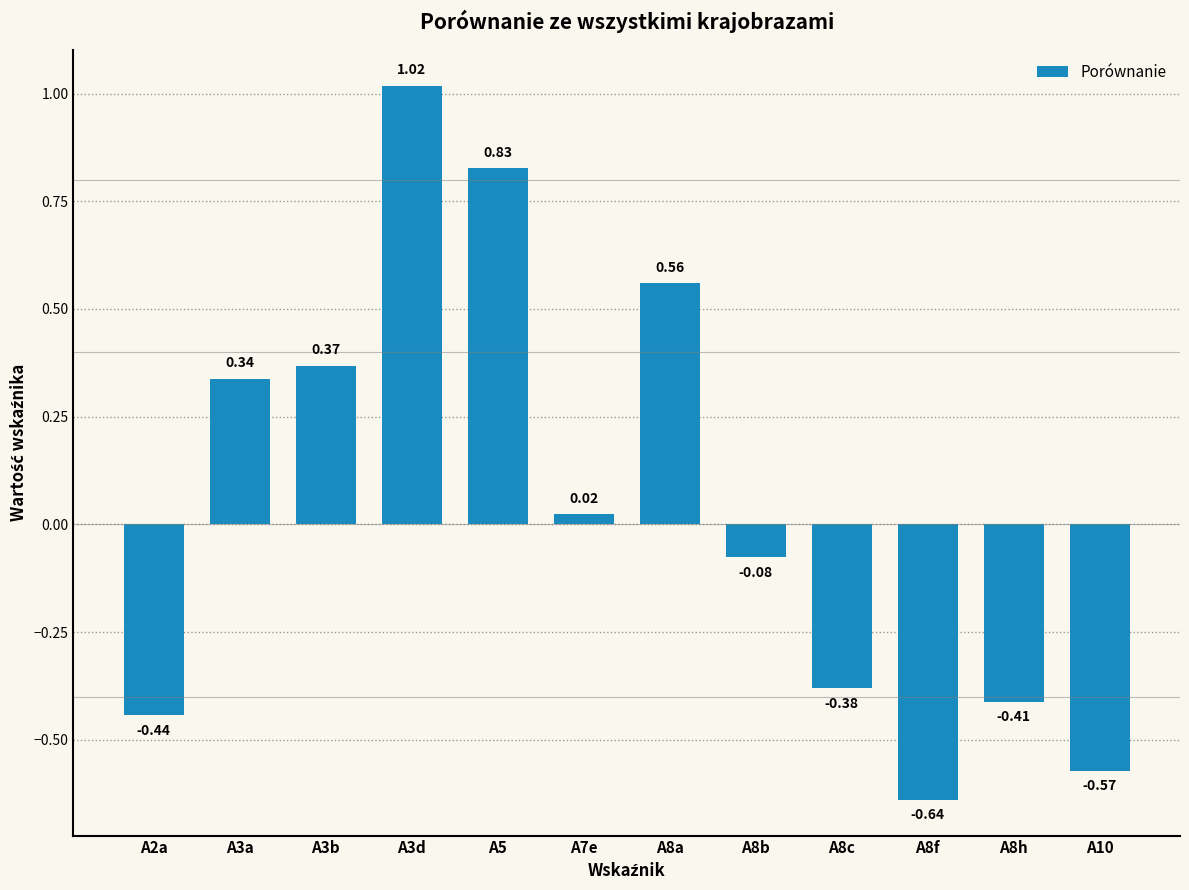

Are the bars horizontal?

No